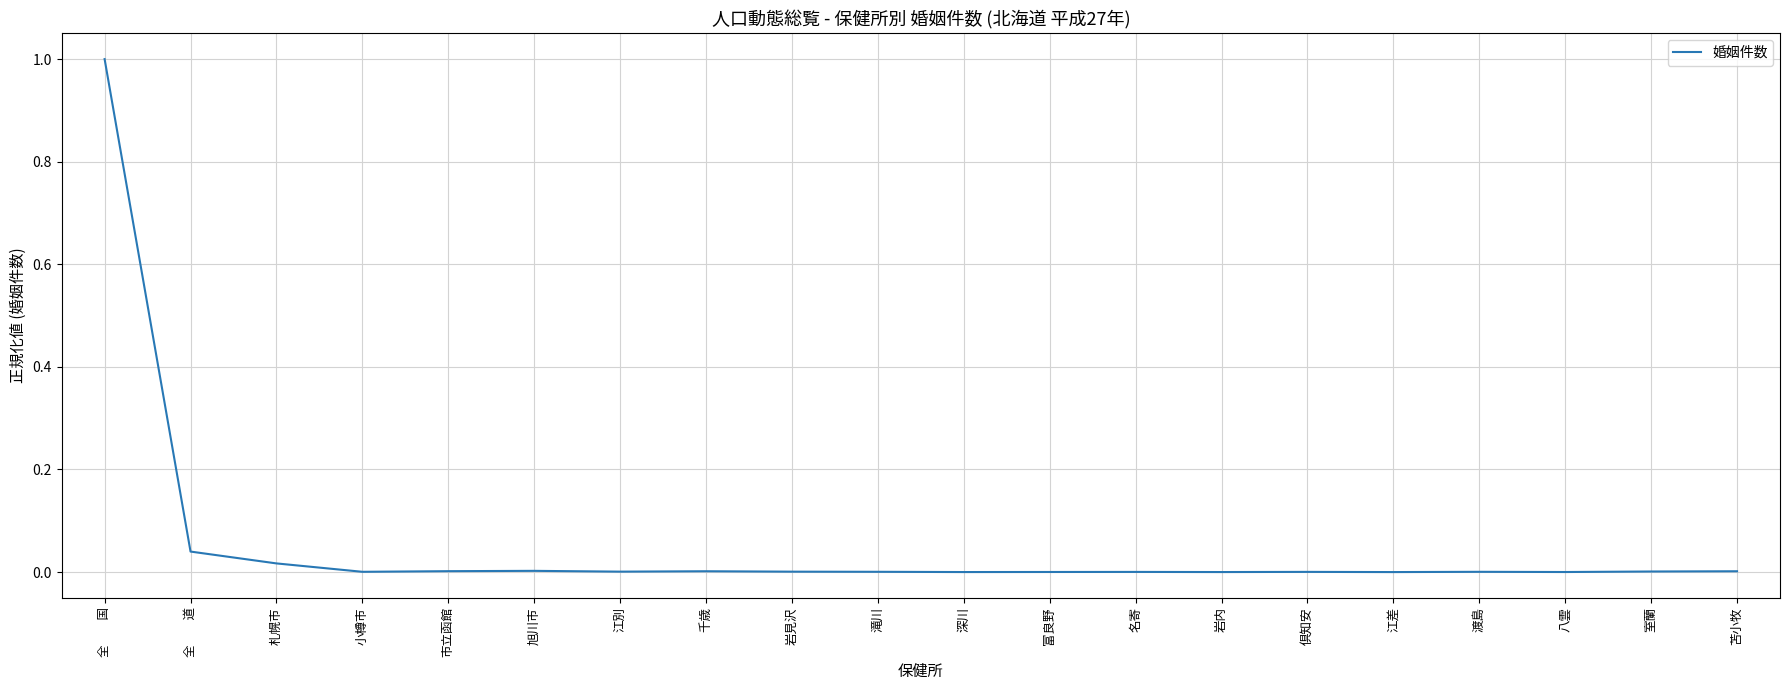

True or false: the data shows 1.0 at 全　　国.

True